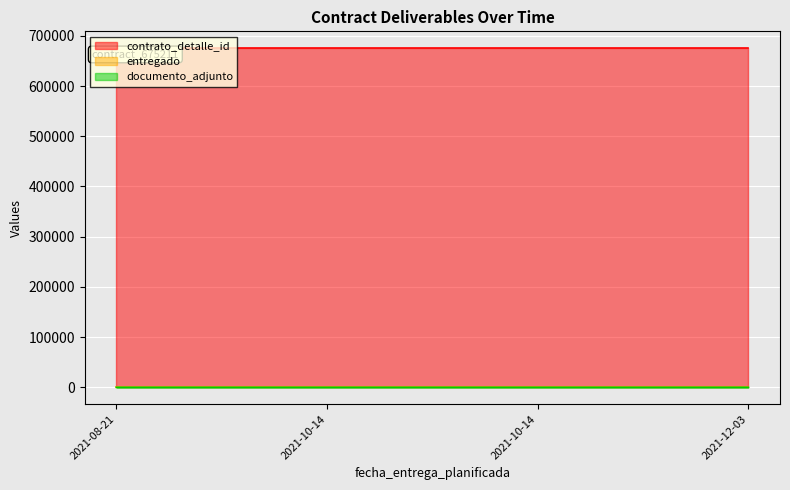

True or false: contrato_detalle_id and entregado cross at least once.

False